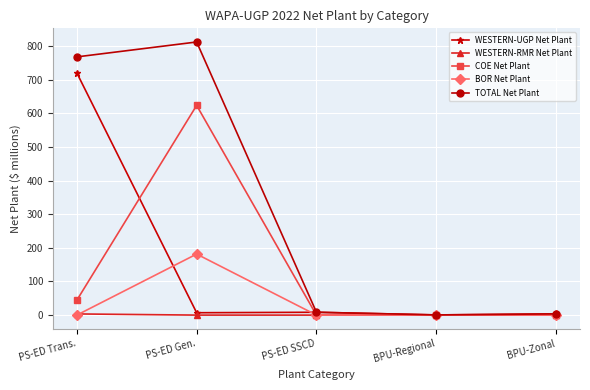

Which label corresponds to the largest value in the chart?

PS-ED Gen.